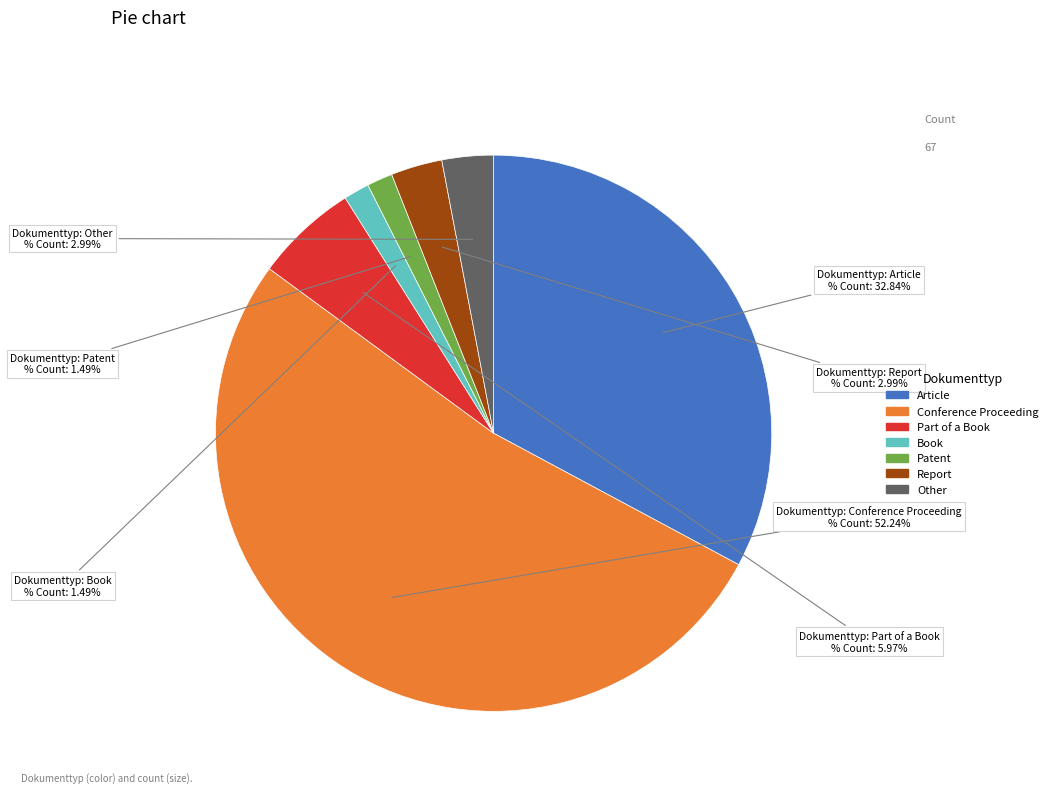

To the nearest percent, what percentage of the pie is Part of a Book?

6%